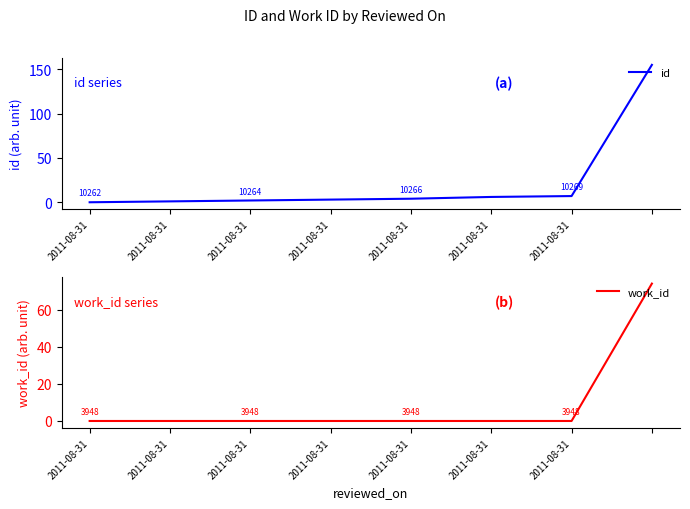

What is the label of the 5th point from the left?

2011-08-31